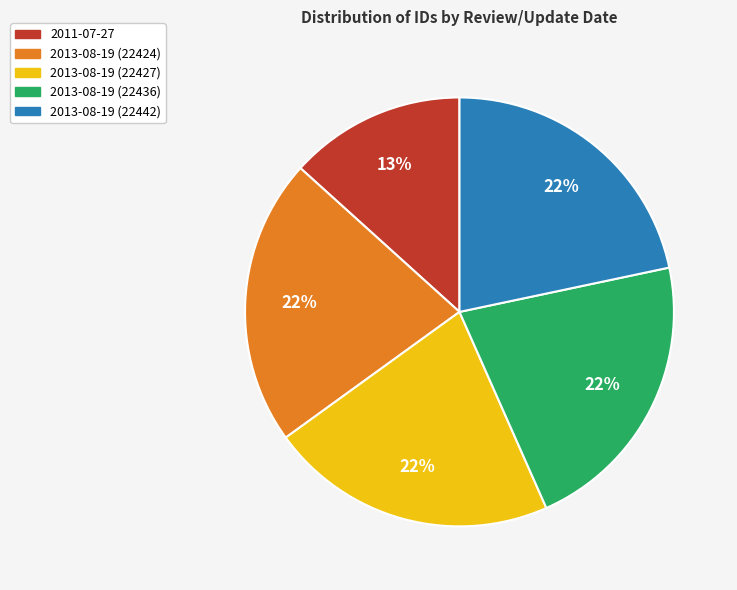

Which slice is the smallest?

2011-07-27